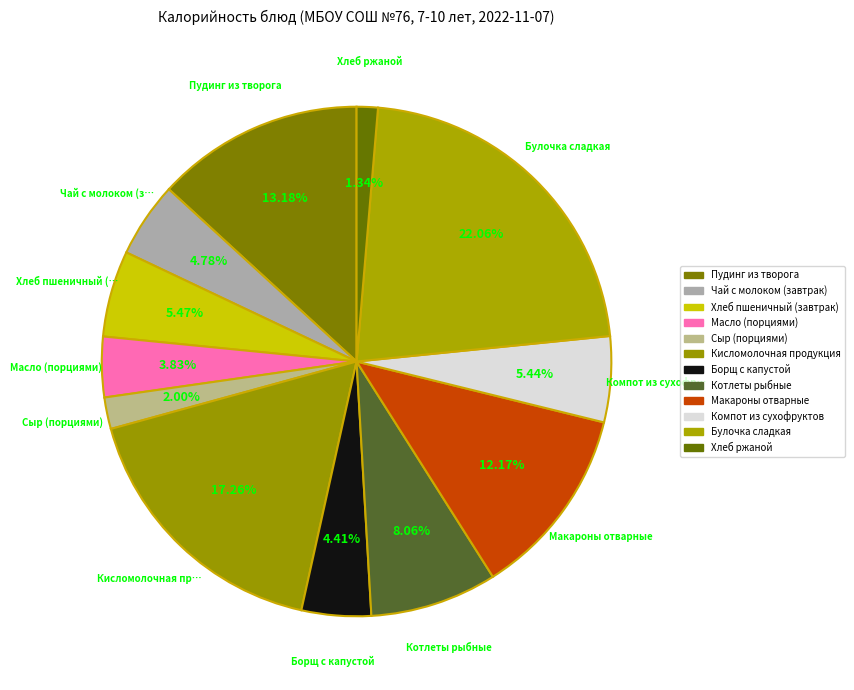

Between Котлеты рыбные and Макароны отварные, which is larger?

Макароны отварные